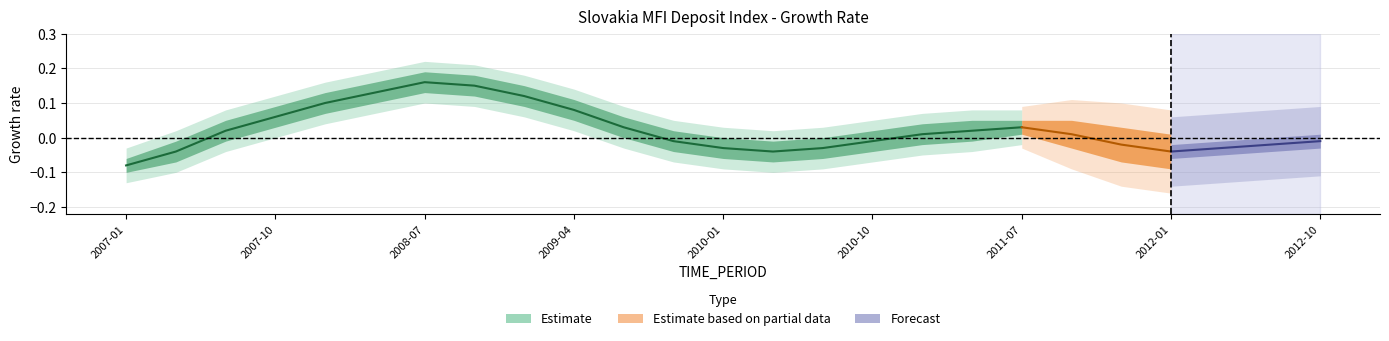

True or false: DECIMALS and BS_COUNT_SECTOR intersect in this chart.

False